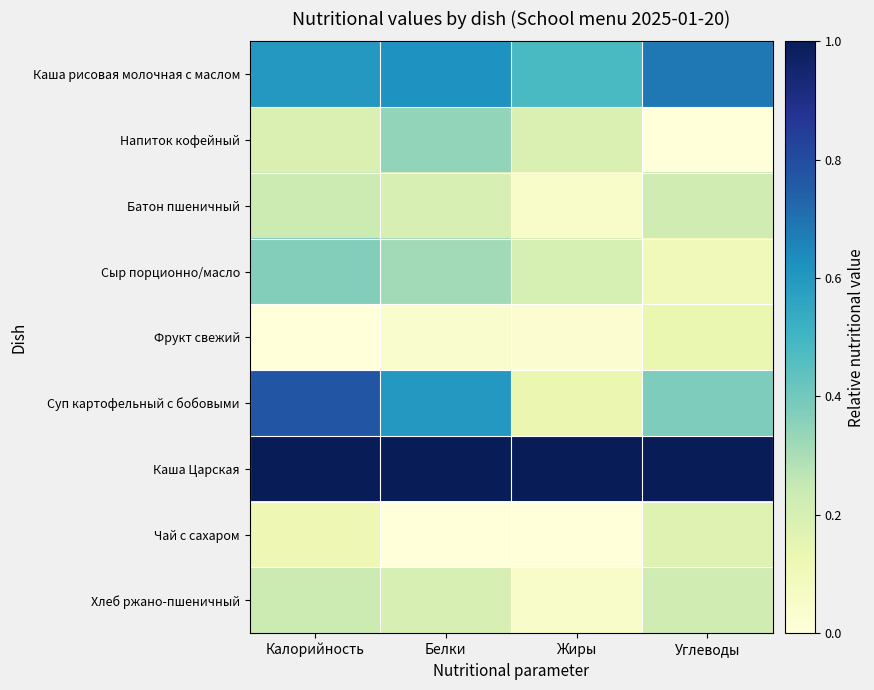

What is the total value across all series at Жиры?

2.1